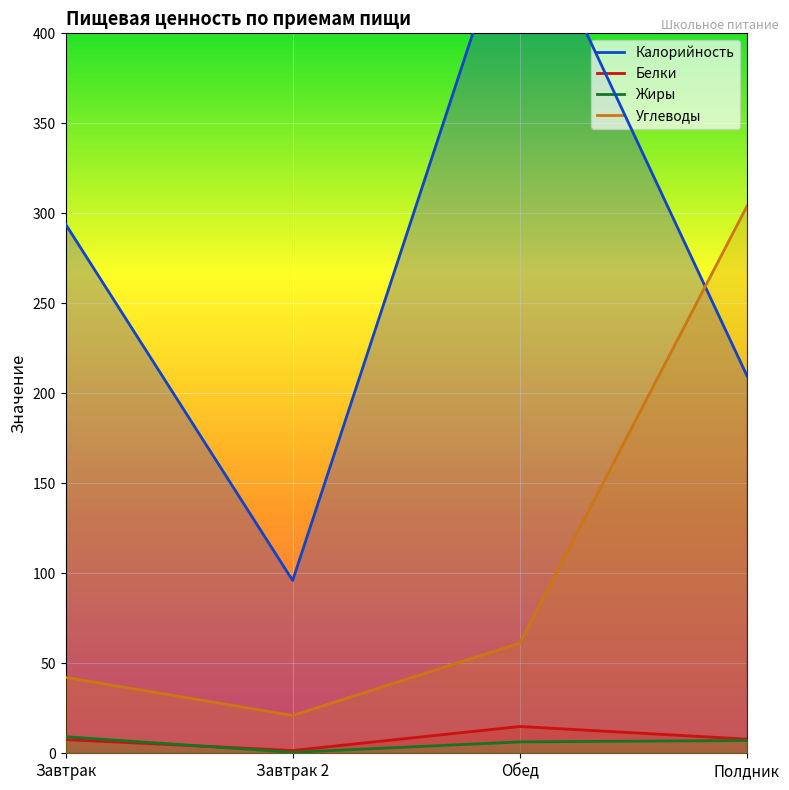

The Калорийность series shows 509.2 at Завтрак. True or false?

False